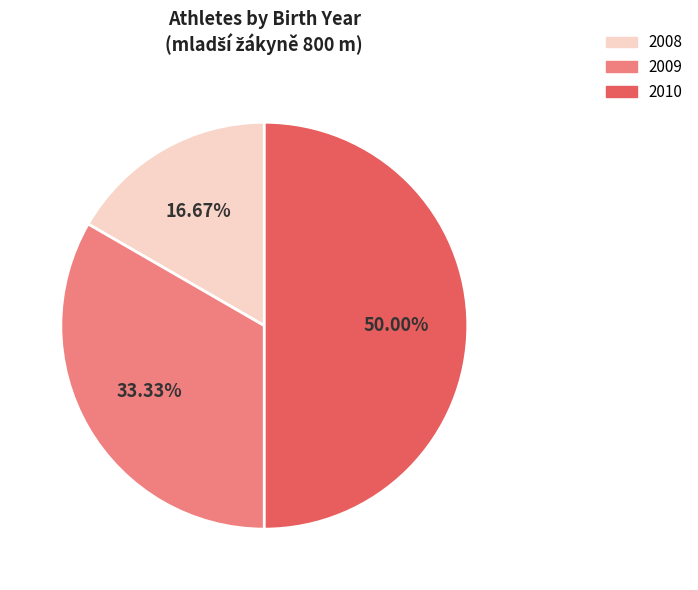

Is 2009 the majority of the pie?

No